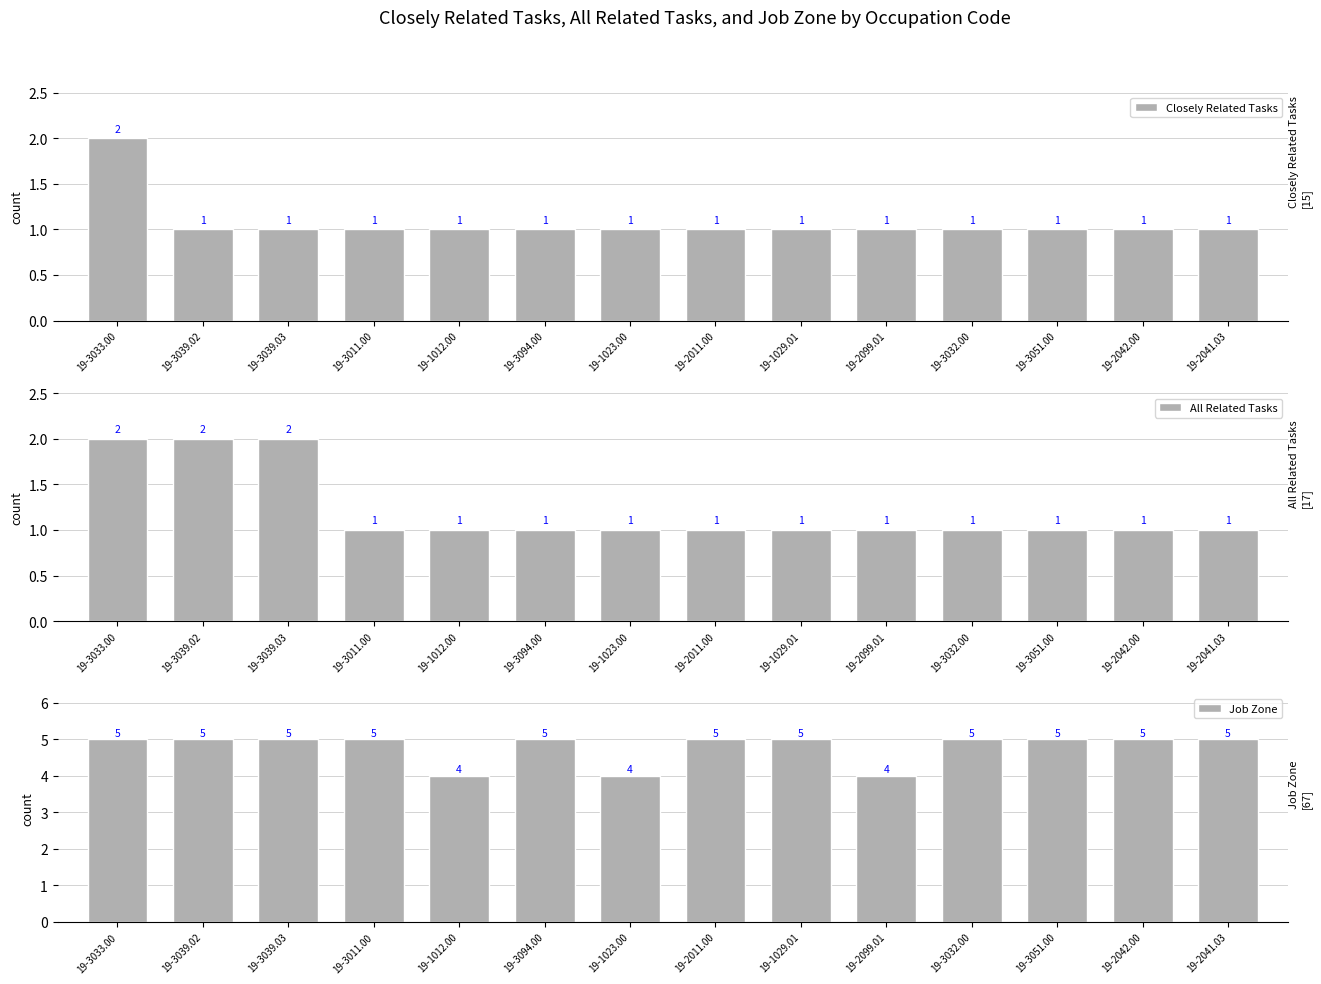

How many data points in All Related Tasks are above 1?

3